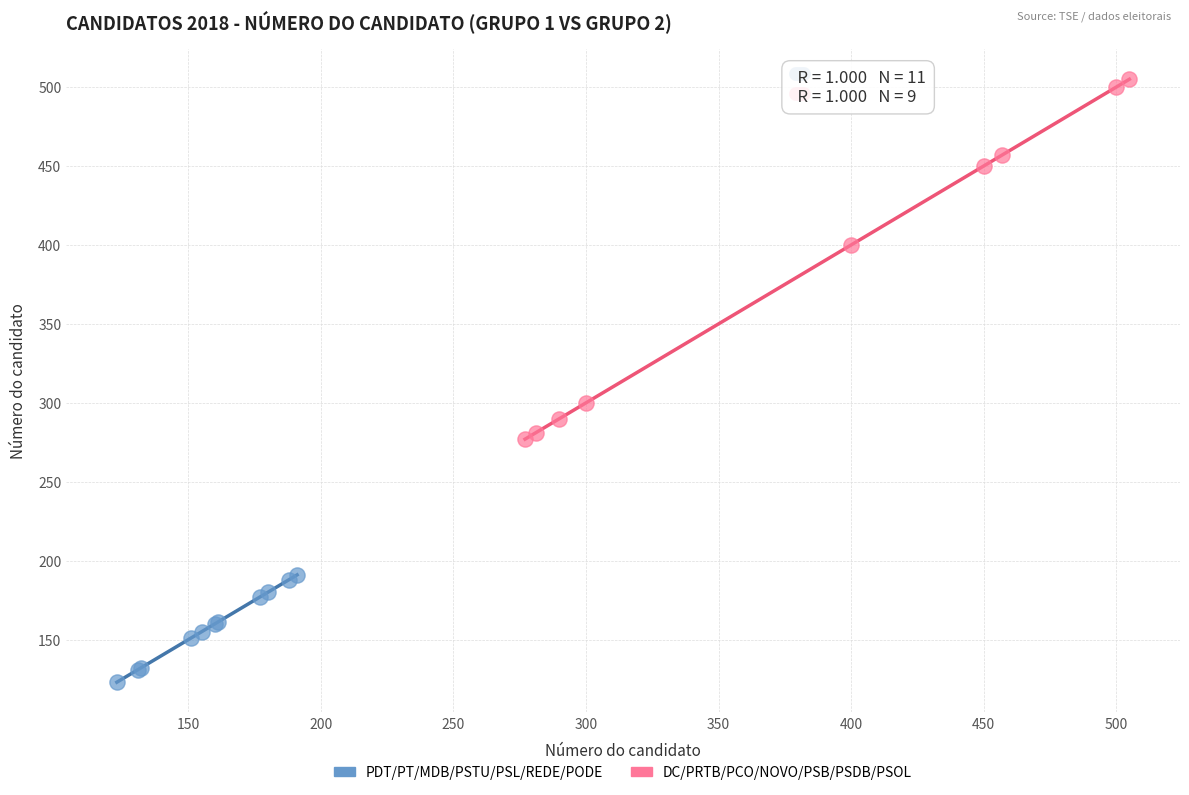

Which series contains the lowest Y value?

PDT/PT/MDB/PSTU/PSL/REDE/PODE